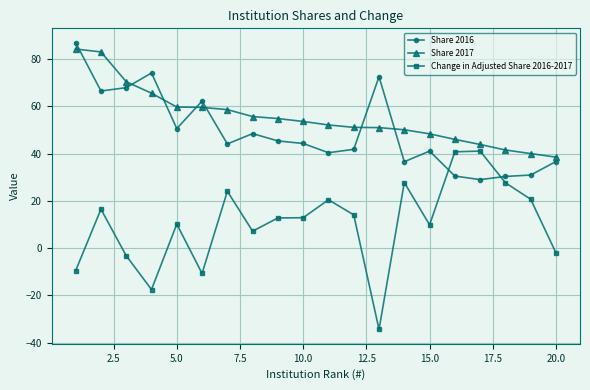

What are all the series names shown in the legend?

Share 2016, Share 2017, Change in Adjusted Share 2016-2017